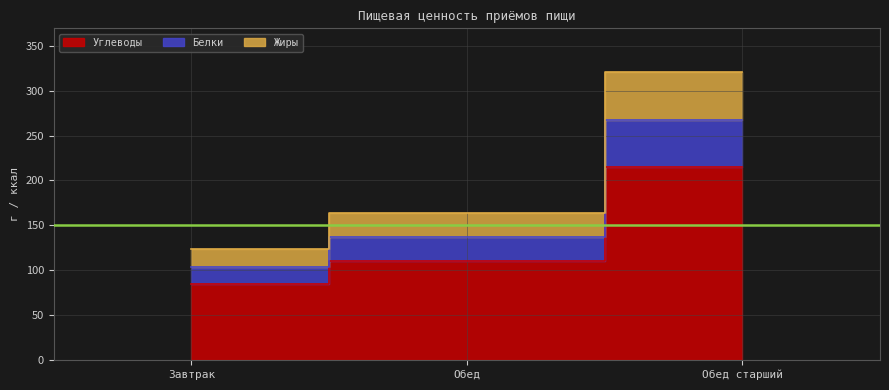

Is it true that Жиры equals 136.7 at Обед?

True